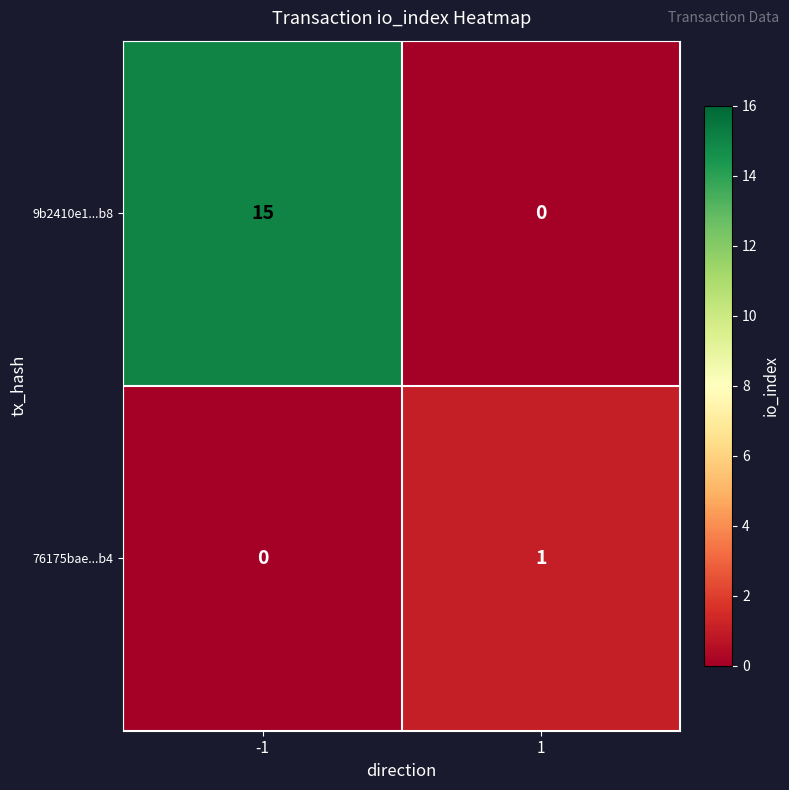

What value does the 9b2410e1...b8 series have at -1, to the nearest 10?

20